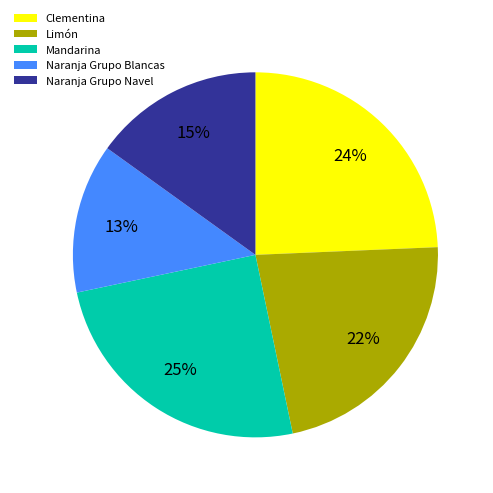

To the nearest percent, what percentage of the pie is Mandarina?

25%